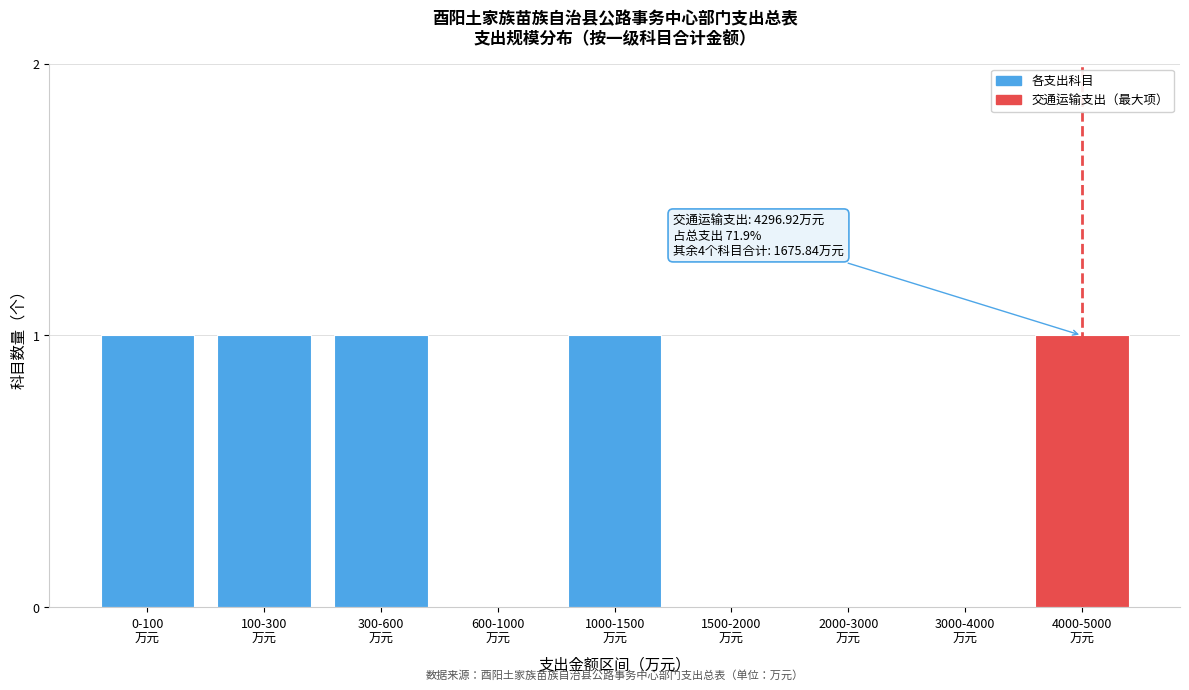

What is the sum of all values?

5